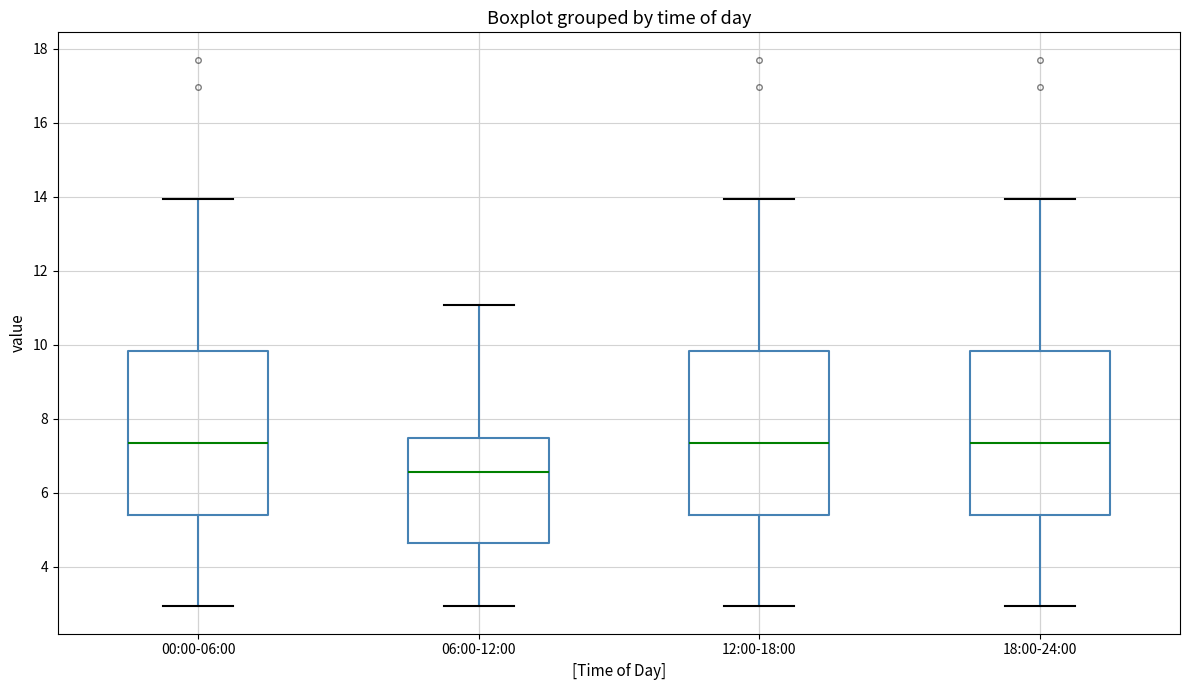

Reading left to right, transcribe this box plot: for each box, give where its median line is, the range the box spans, and where its two whiskers end, as read against the y-axis. The values are not printed on the chart, so give them approximately, as read against the axis.

00:00-06:00: median 7.4, box 5.4 to 9.8, whiskers 3.0 to 14.0
06:00-12:00: median 6.6, box 4.6 to 7.4, whiskers 3.0 to 11.0
12:00-18:00: median 7.4, box 5.4 to 9.8, whiskers 3.0 to 14.0
18:00-24:00: median 7.4, box 5.4 to 9.8, whiskers 3.0 to 14.0